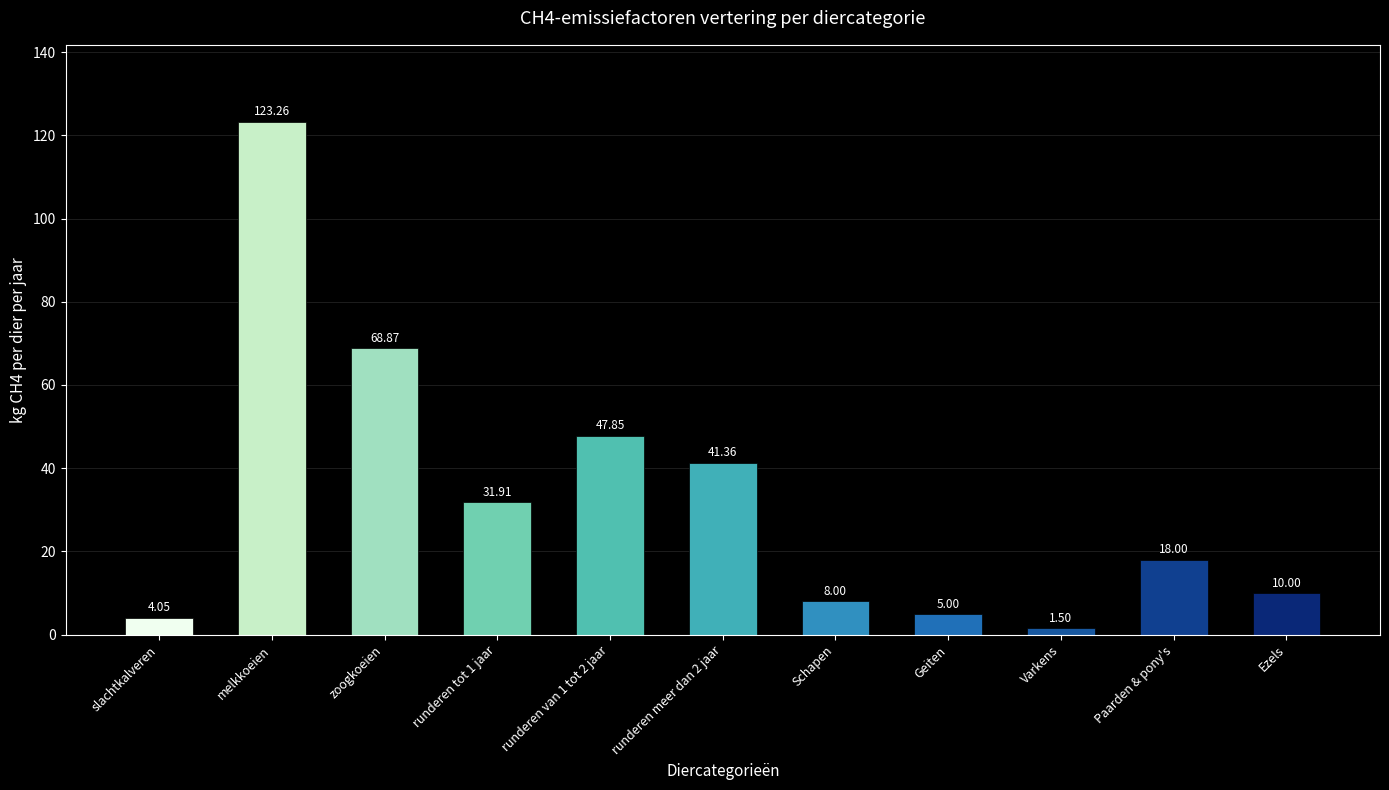

What is the approximate value at Paarden & pony's?

18.0